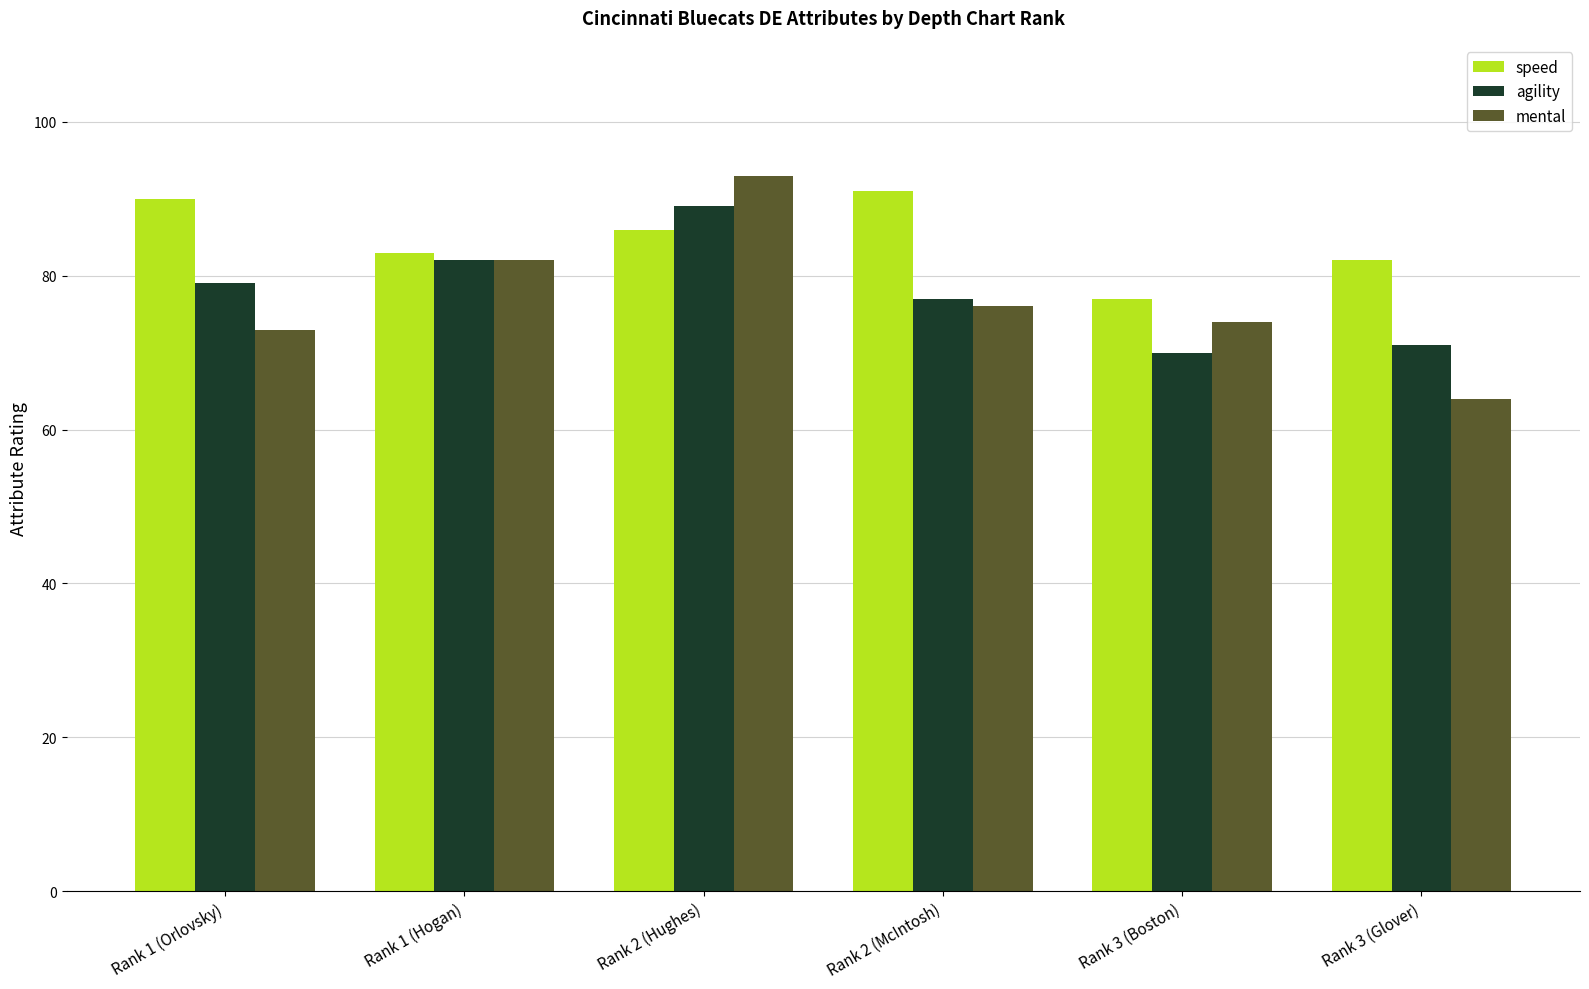

What is the difference between the speed values at Rank 2 (McIntosh) and Rank 3 (Boston)?

14